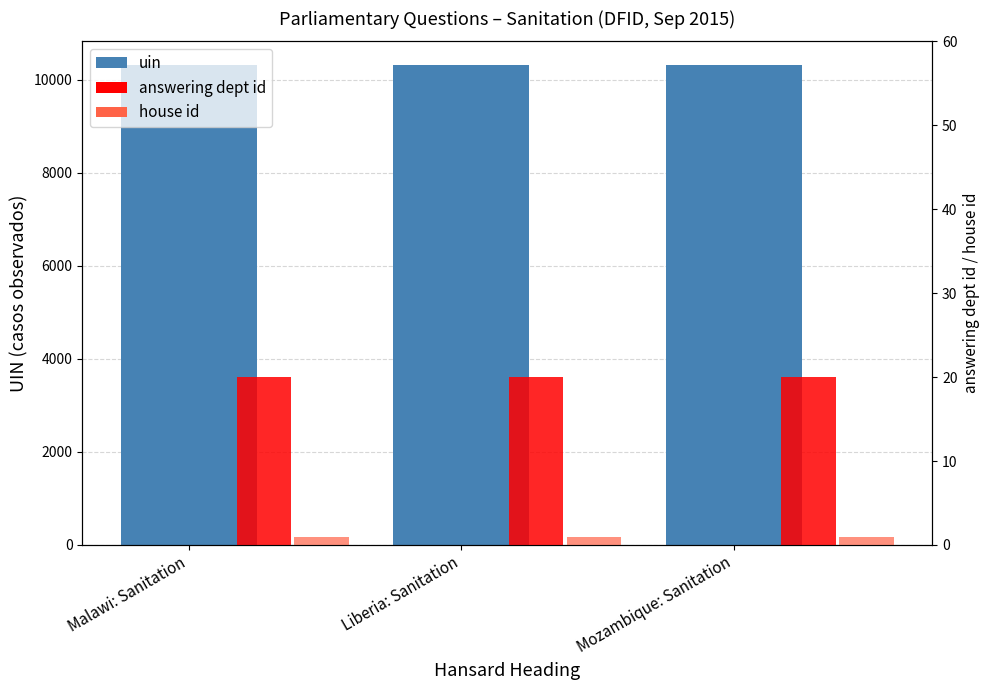

Is the value of uin at Liberia: Sanitation greater than the value of house id at Liberia: Sanitation?

Yes